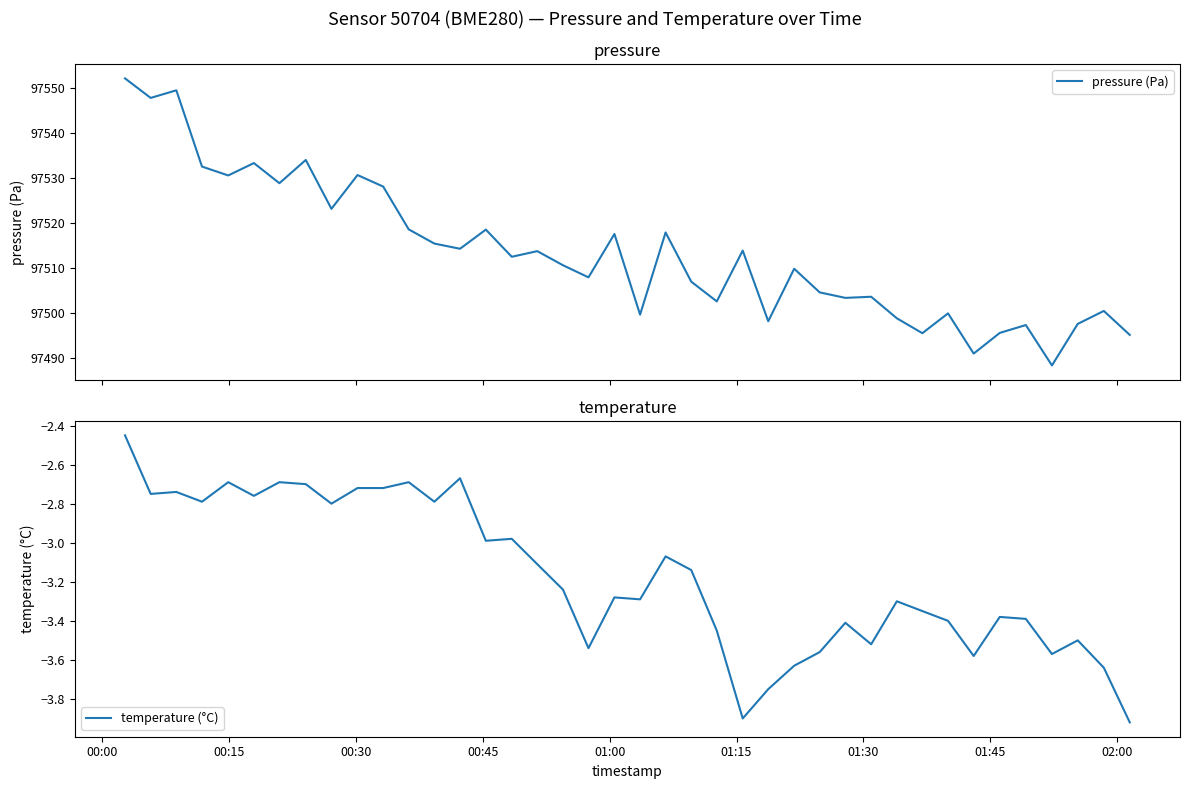

What is the lowest value of the pressure (Pa) series?

97488.3